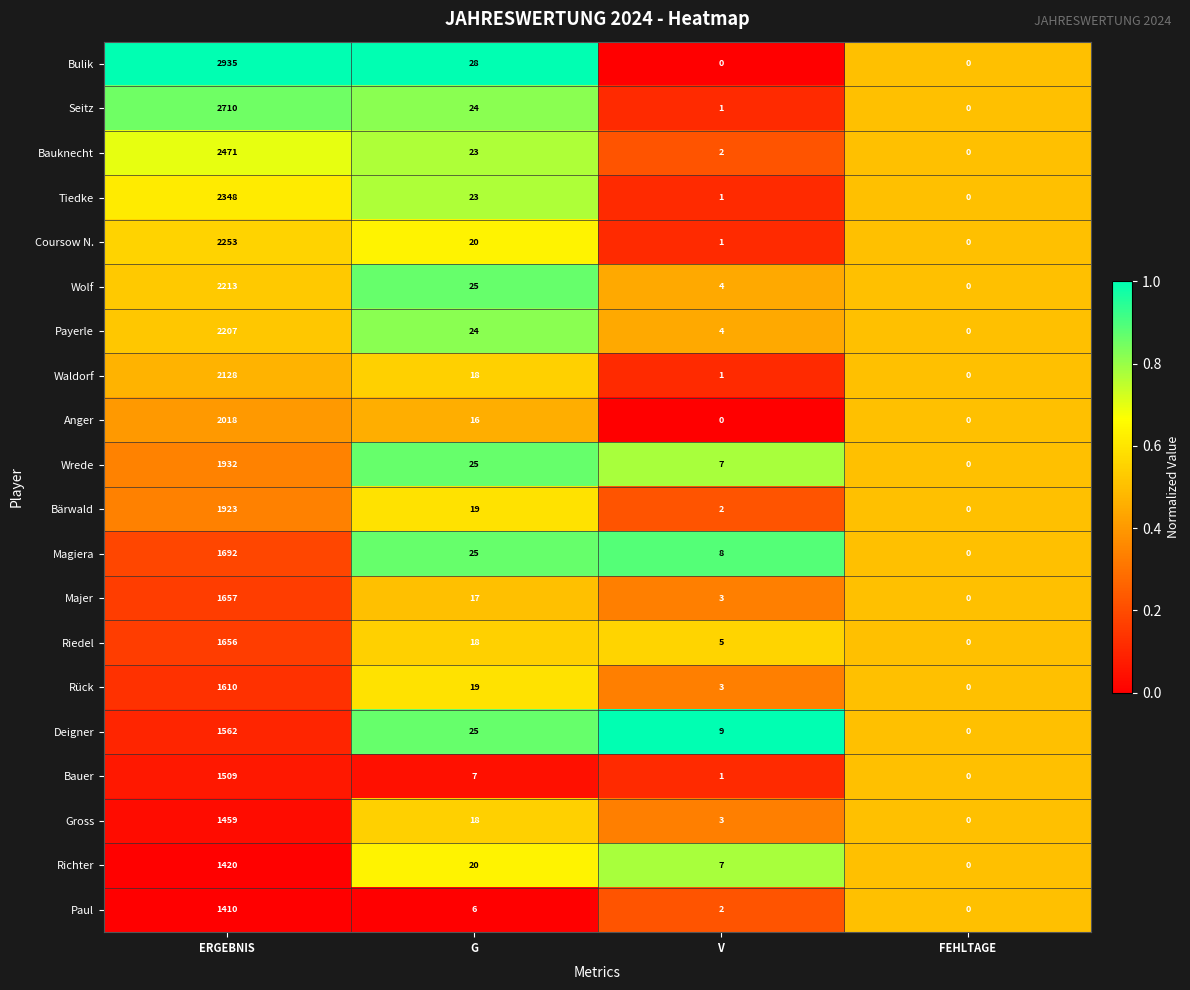

Which series changed the most between G and V?

Bulik